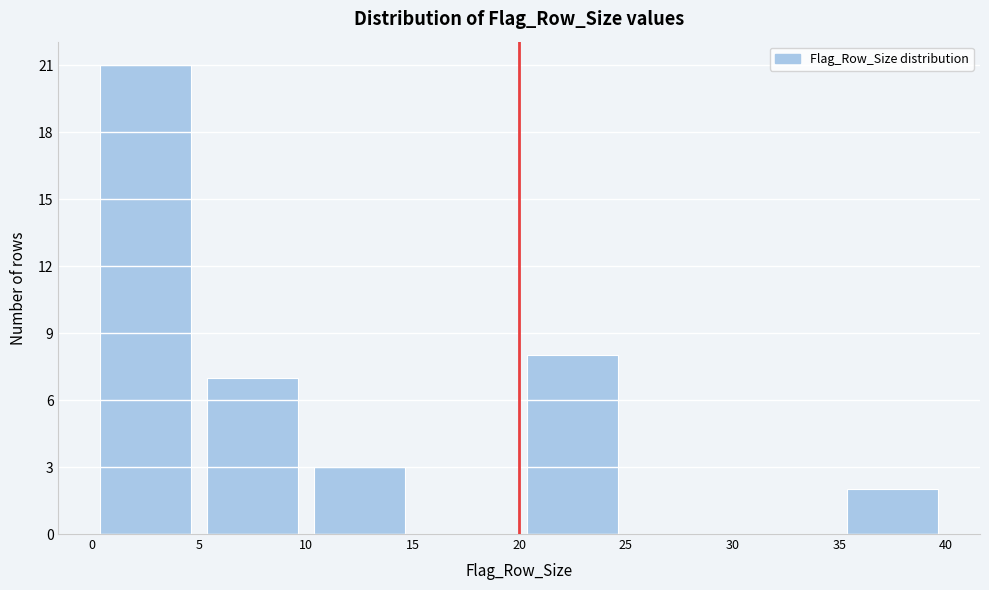

What is the height of the bar covering 20 to 25 on the x-axis? The values are not printed on the chart, so give them approximately, as read against the axis.

8